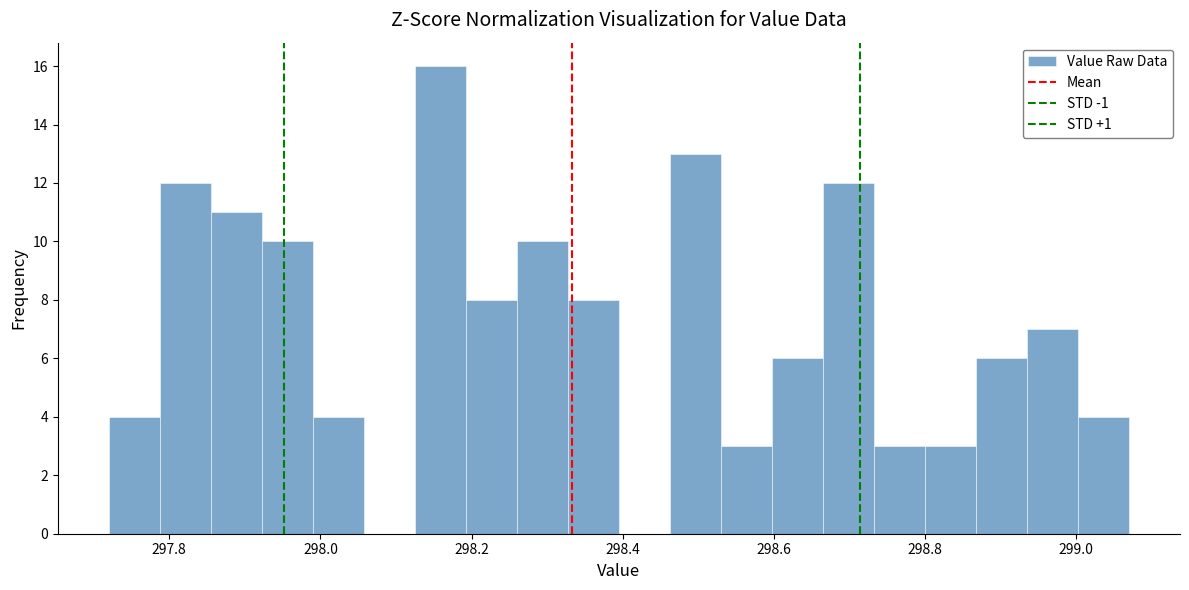

Read against the x-axis, roughly where is the centre of the tallest bar?

298.16